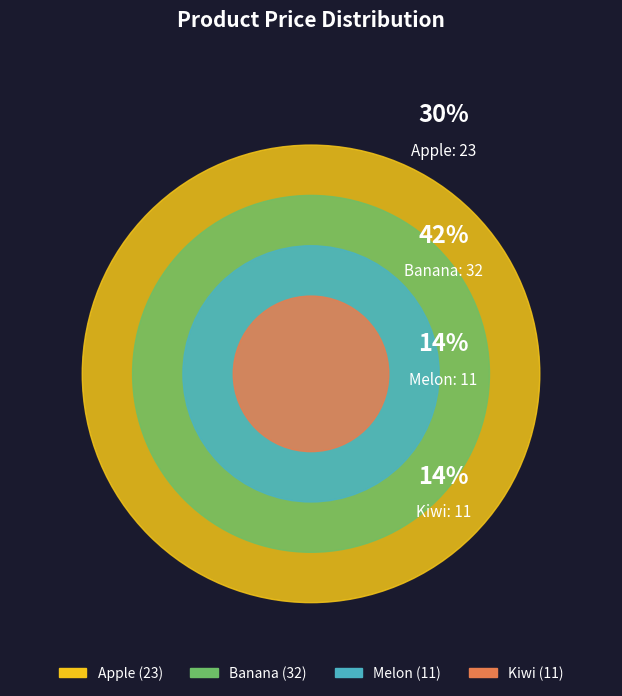

Is it true that Apple is 30% of the pie?

True